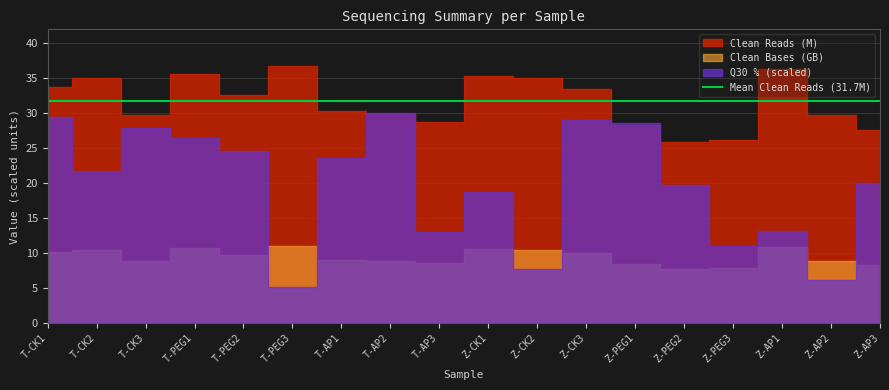

Which category has the highest value across all series?

T-PEG3